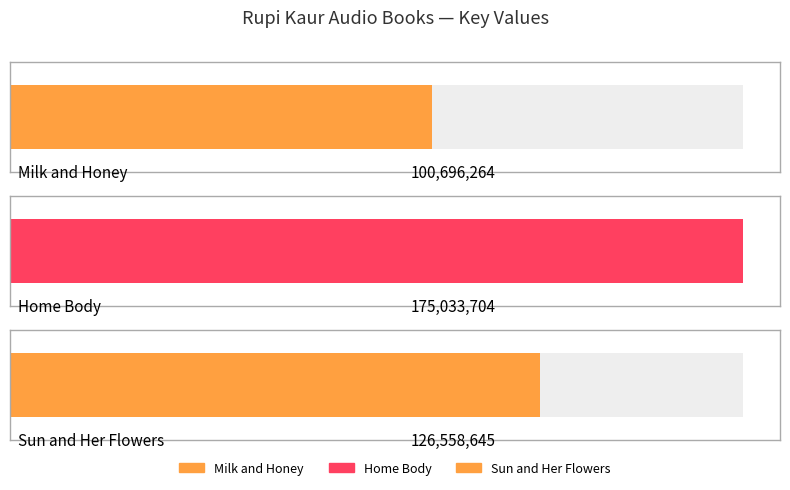

Reading right to left, transcribe all the data shown in this chart.

Sun and Her Flowers=126558645	Home Body=175033704	Milk and Honey=100696264